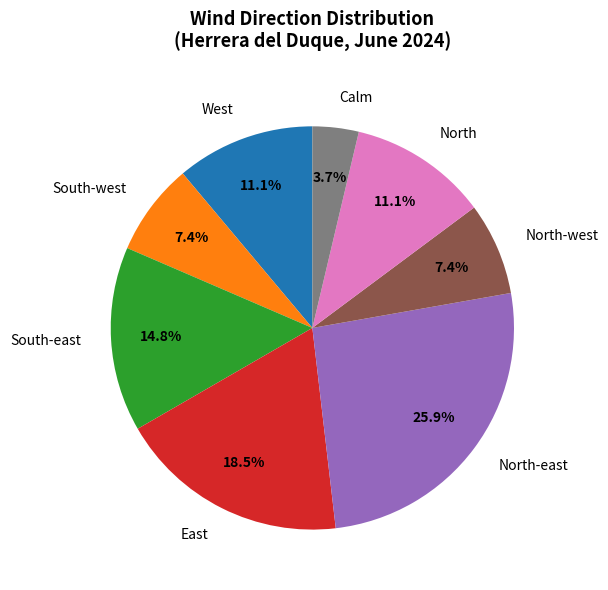

The South-west slice represents 16% of the pie. True or false?

False